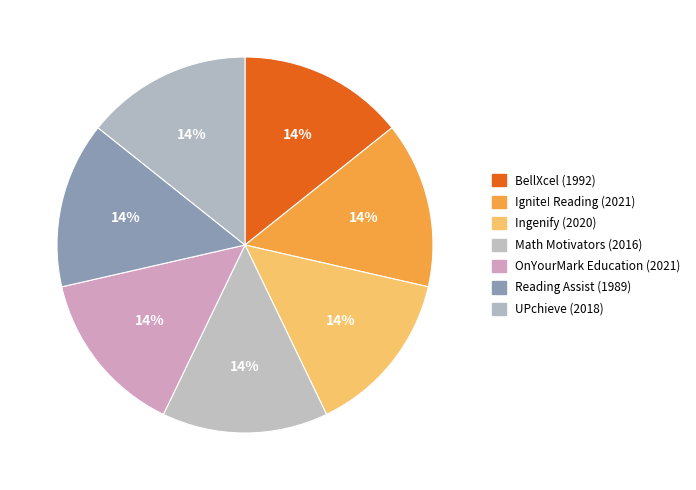

Count the number of slices in the pie.

7